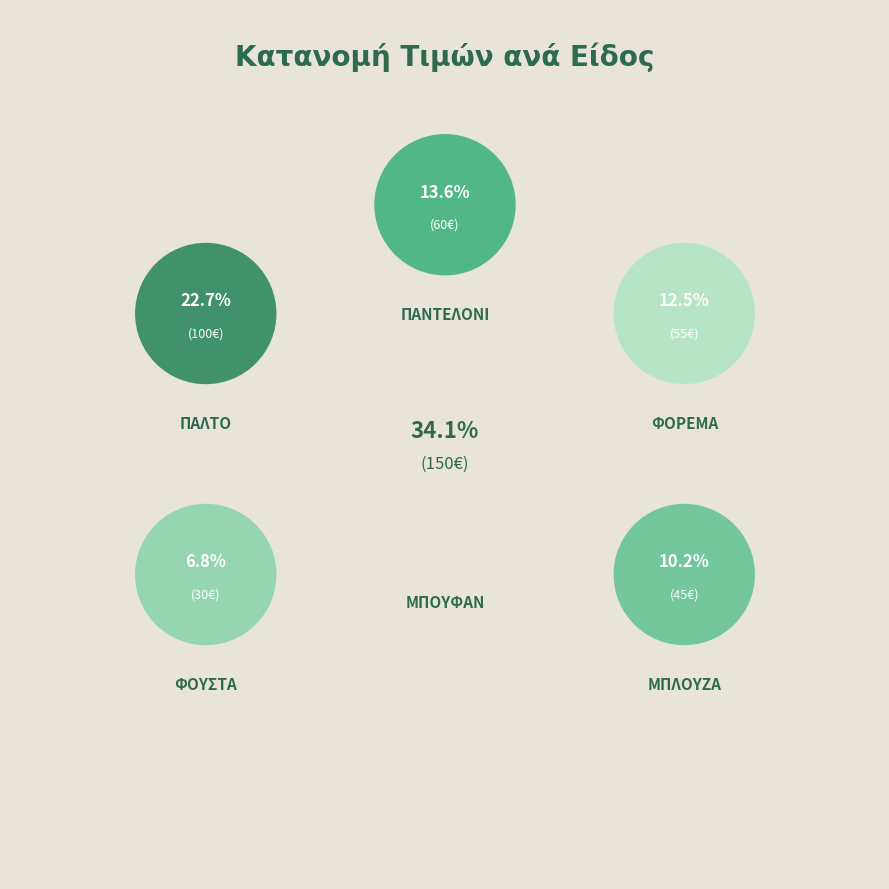

Which slice is the largest?

ΜΠΟΥΦΑΝ